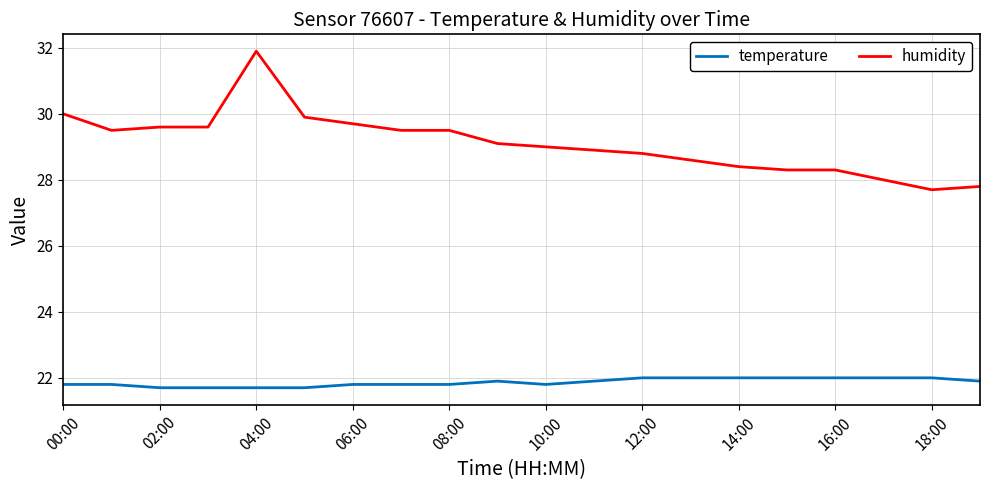

What are all the series names shown in the legend?

temperature, humidity